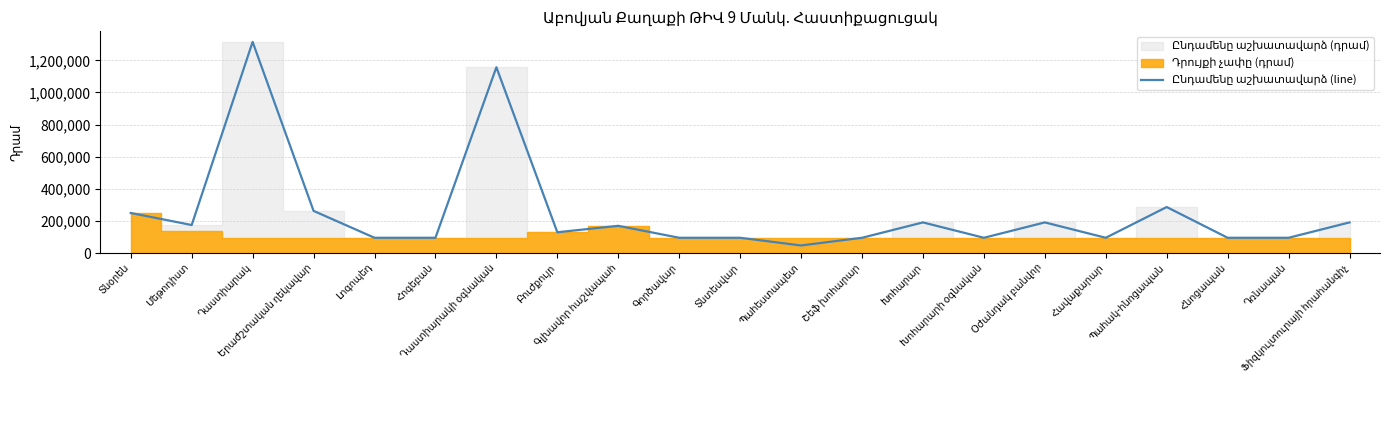

True or false: the data shows 63898.8 at Օժանդակ բանվոր.

False